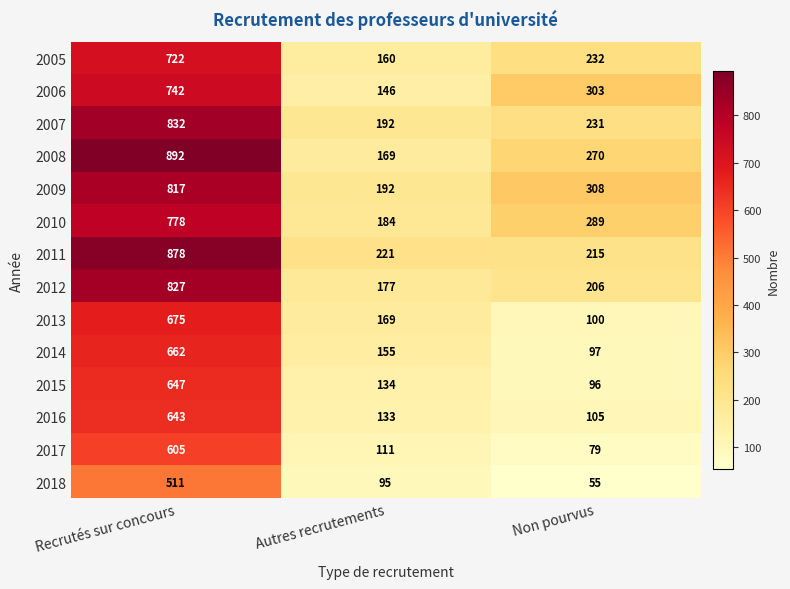

Which series has the largest total across all categories?

2008